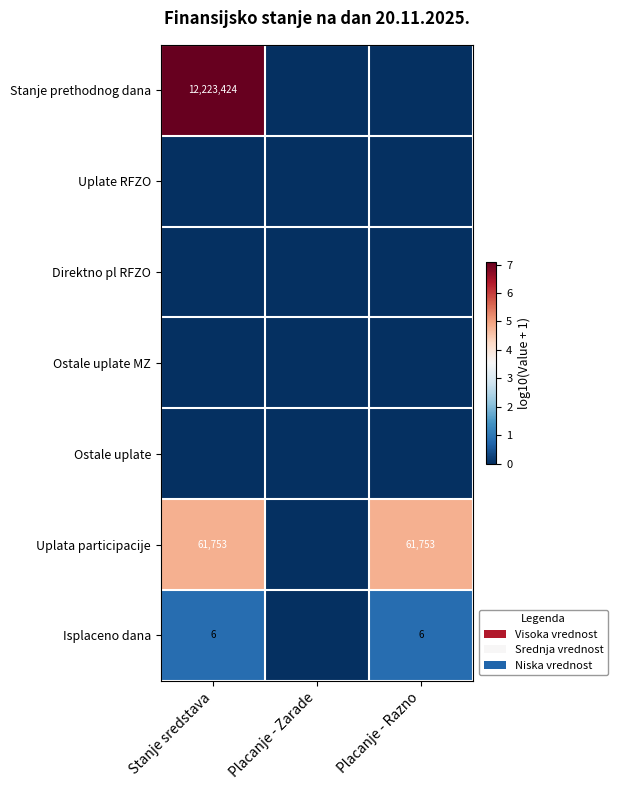

Count the number of categories in the chart.

3